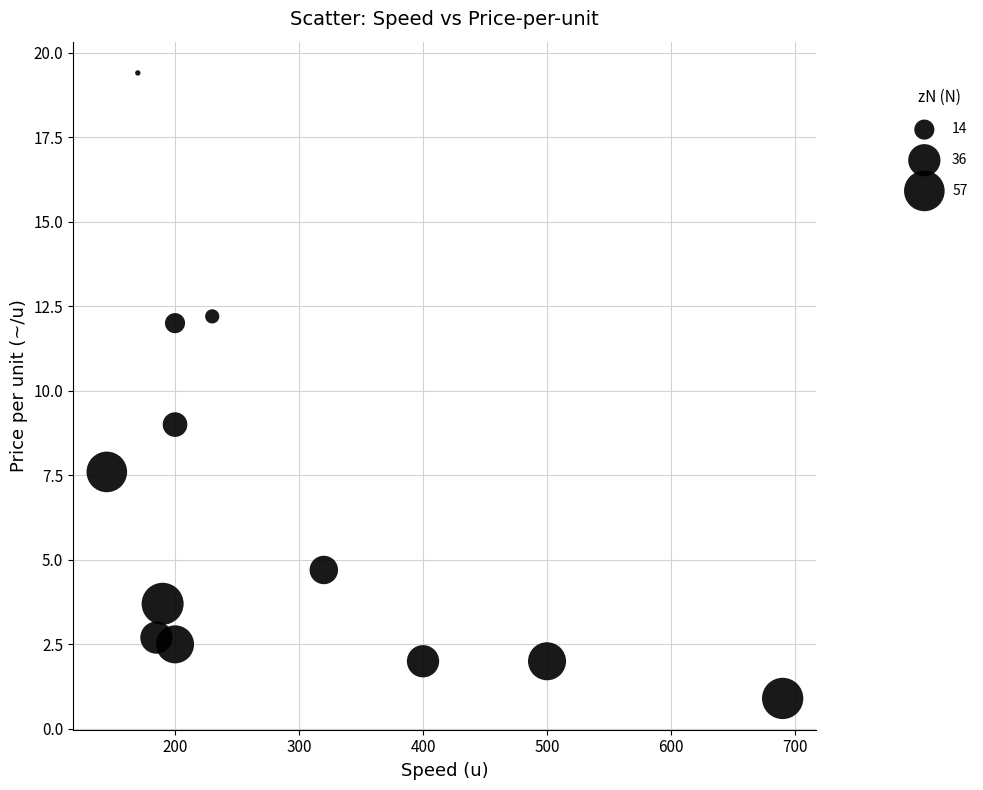

What Y value in the scatter plot is closest to 10?

9.0